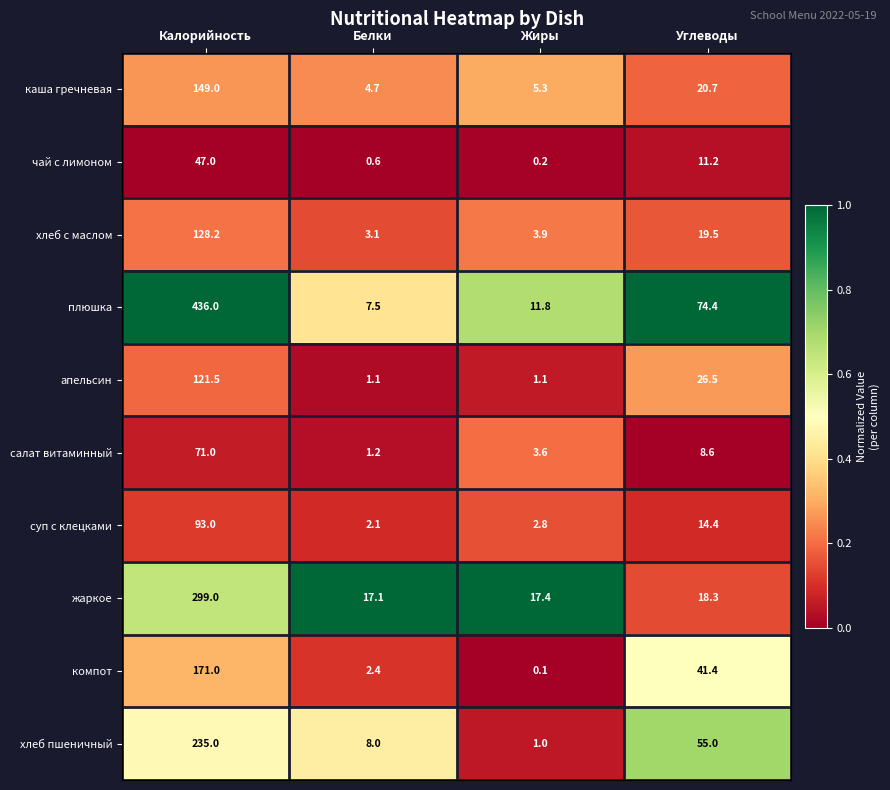

Count the number of data series in this chart.

10